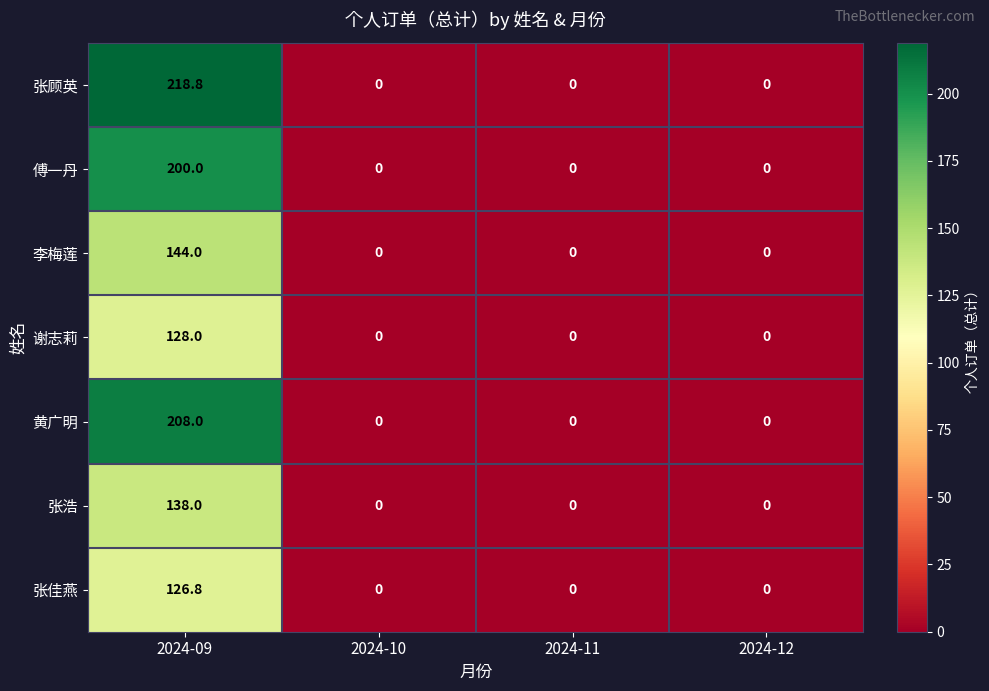

The 谢志莉 series shows -45.3 at 2024-10. True or false?

False